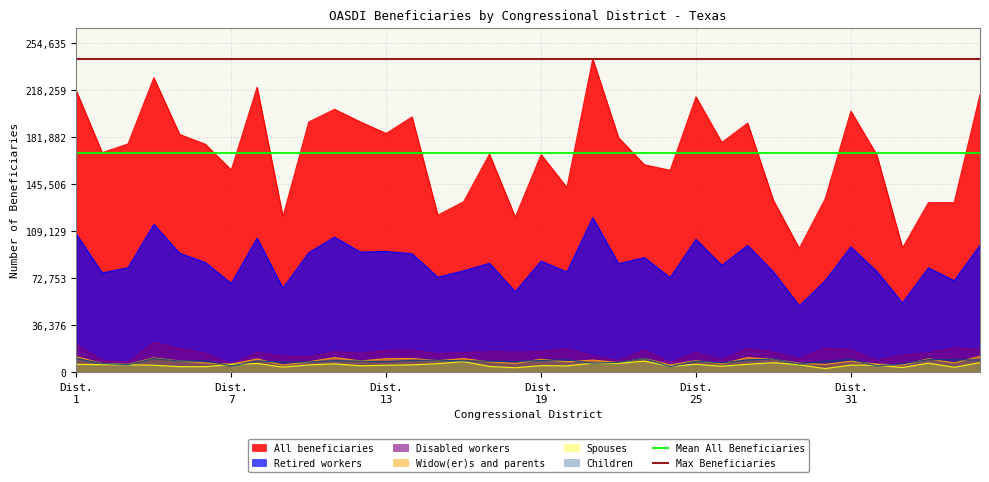

True or false: Retired workers and Disabled workers cross at least once.

False